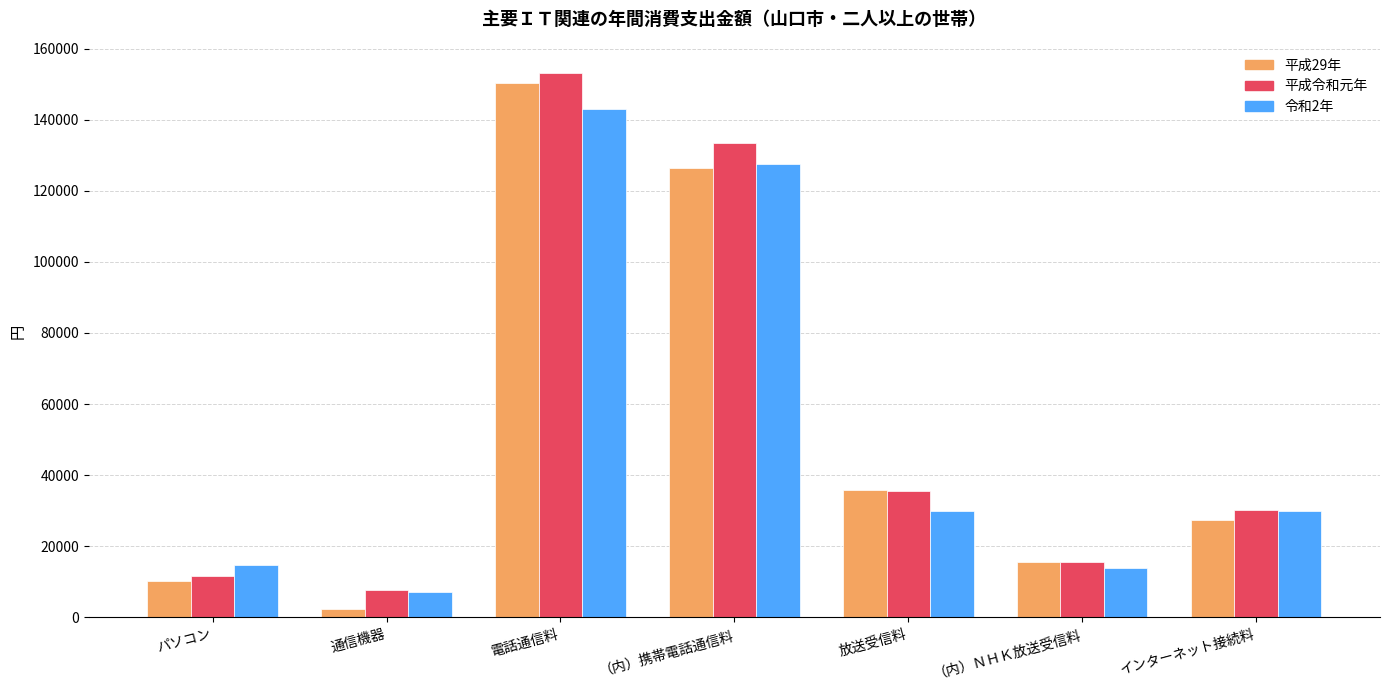

What is the spread (max minus min) of values at パソコン?

4483